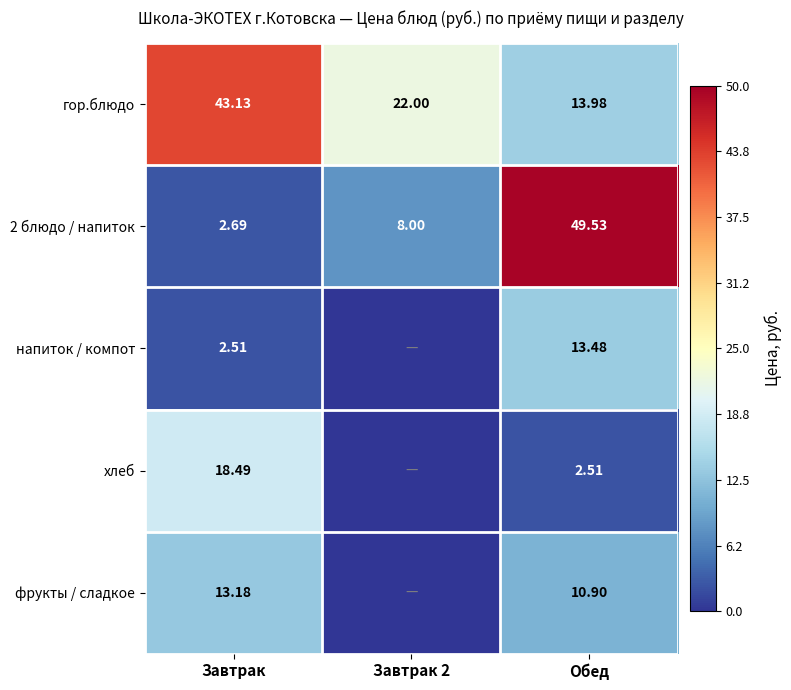

Rank the series at Обед from highest to lowest value.

2 блюдо / напиток, гор.блюдо, напиток / компот, фрукты / сладкое, хлеб